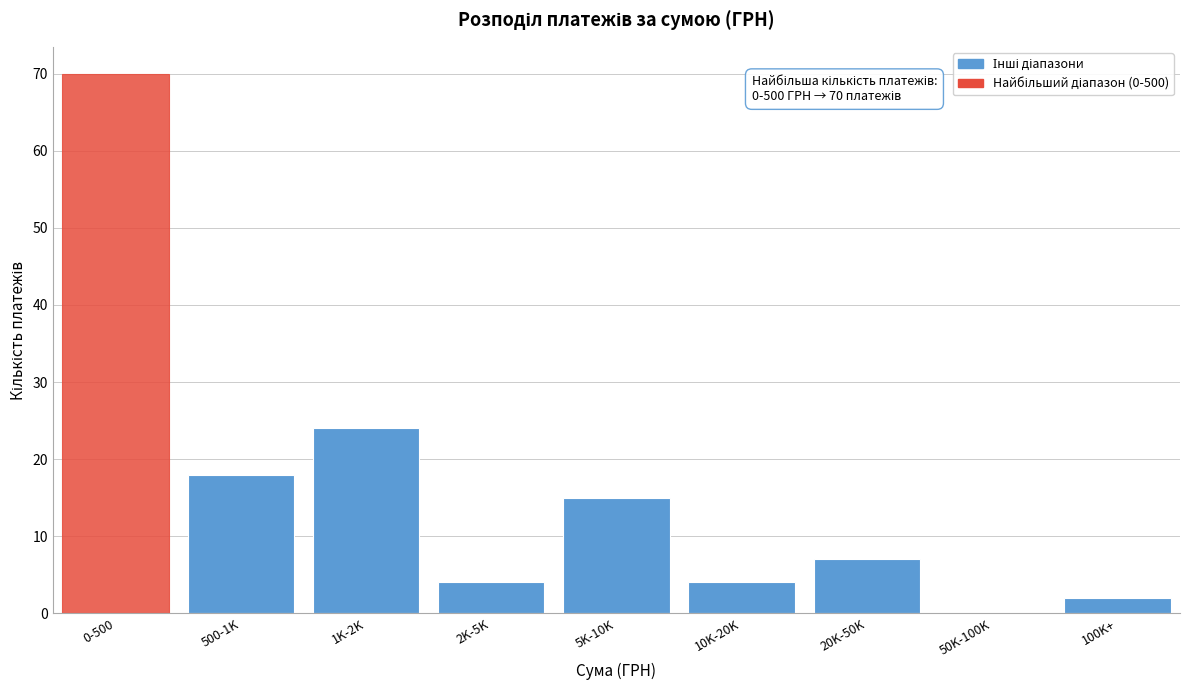

Reading left to right, transcribe all the data shown in this chart.

0-500=70	500-1K=18	1K-2K=24	2K-5K=4	5K-10K=15	10K-20K=4	20K-50K=7	50K-100K=0	100K+=2